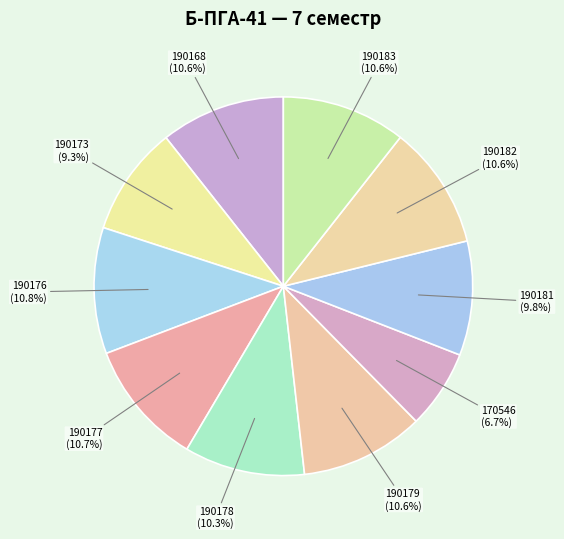

How much of the chart is everything except 190173?

90.7%